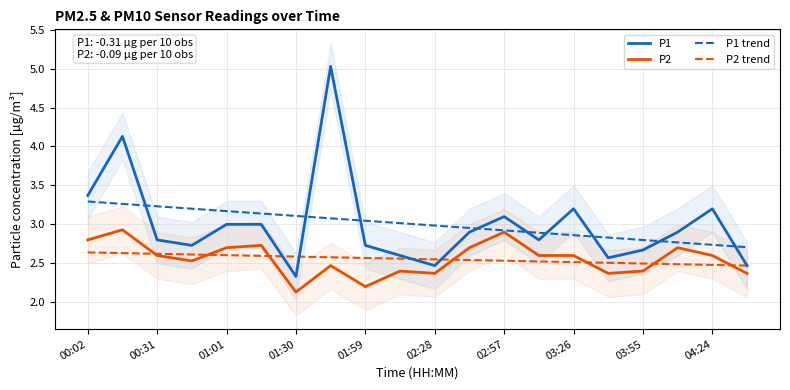

True or false: P1 trend has more than 2 interior local peaks.

False